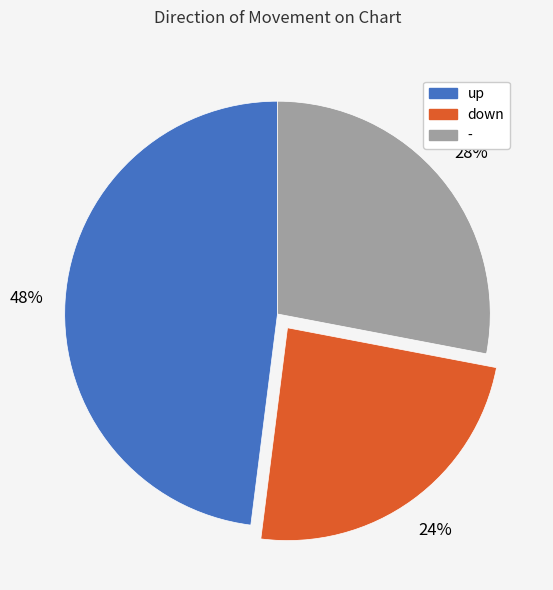

What percentage is the up slice, to the nearest percent?

48%